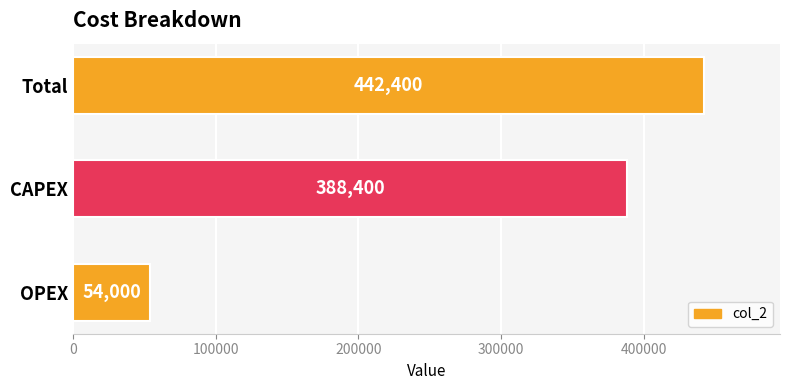

Reading bottom to top, extract all data points from this chart.

54000	388400	442400